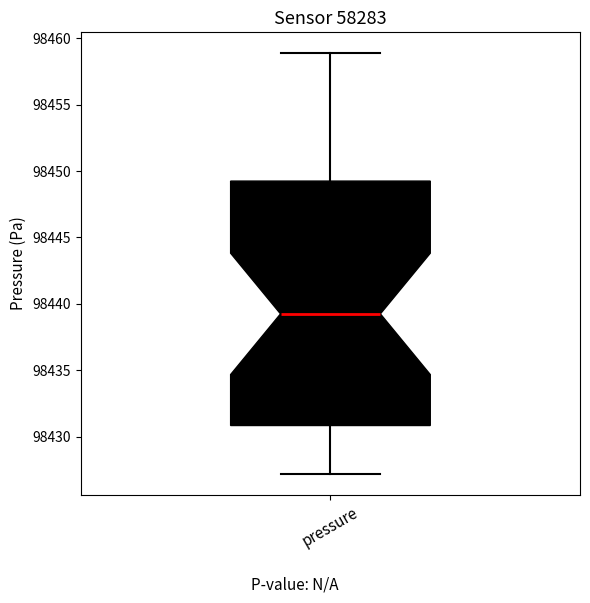

Transcribe this box plot: give where the median line is, the range the box spans, and where the two whiskers end, as read against the y-axis. The values are not printed on the chart, so give them approximately, as read against the axis.

median 98439, box 98431 to 98449, whiskers 98427 to 98459